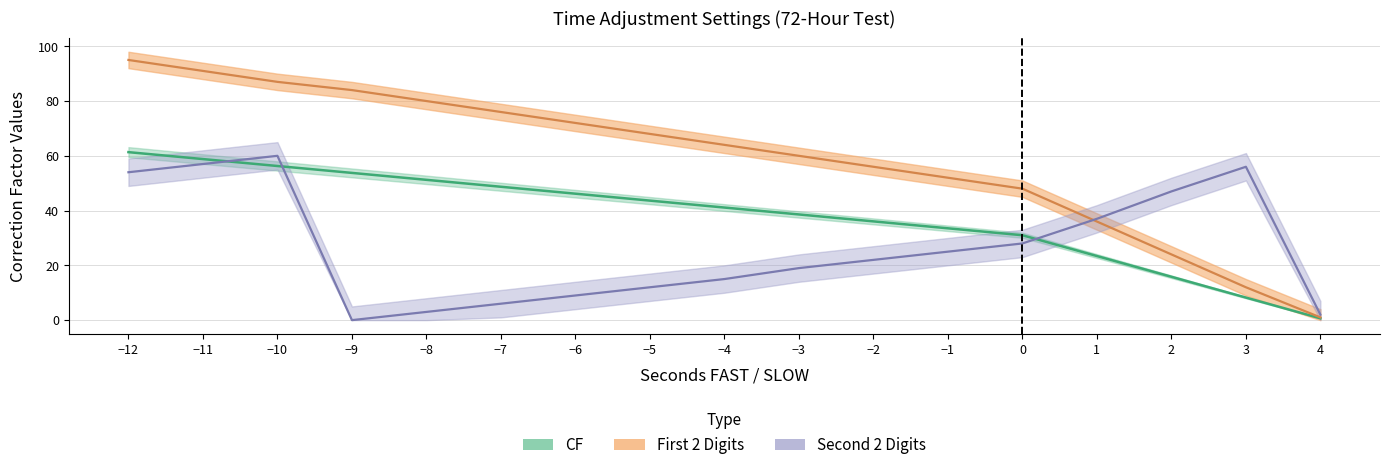

Reading left to right, extract all data points from this chart.

CF: -12=61.3	-11=58.8	-10=56.3	-9=53.8	-8=51.2	-7=48.7	-6=46.2	-5=43.6	-4=41.1	-3=38.6	-2=36.1	-1=33.5	0=31.0	1=23.4	2=15.8	3=8.2	4=0.7
First 2 Digits: -12=95.0	-11=91.0	-10=87.0	-9=84.0	-8=80.0	-7=76.0	-6=72.0	-5=68.0	-4=64.0	-3=60.0	-2=56.0	-1=52.0	0=48.0	1=36.0	2=24.0	3=12.0	4=1.0
Second 2 Digits: -12=54.0	-11=57.0	-10=60.0	-9=0.0	-8=3.0	-7=6.0	-6=9.0	-5=12.0	-4=15.0	-3=19.0	-2=22.0	-1=25.0	0=28.0	1=37.0	2=47.0	3=56.0	4=2.0